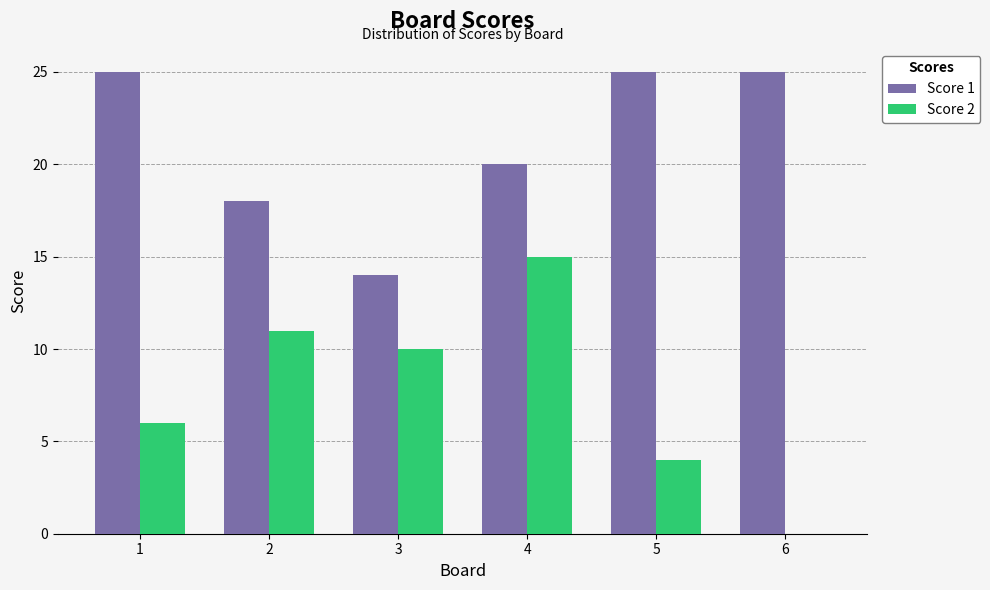

What is the total value across all series at 2?

29